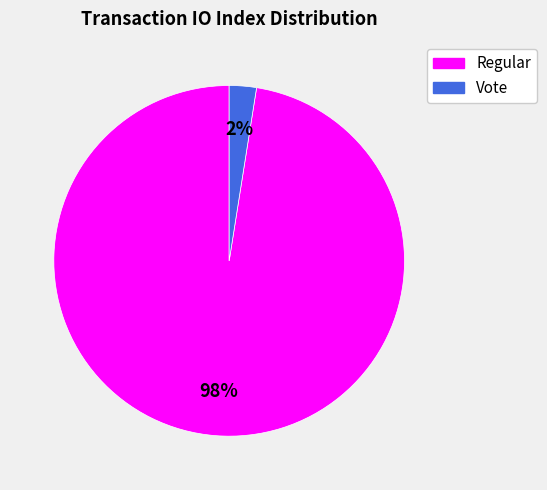

Rank the categories by value from lowest to highest.

Vote, Regular